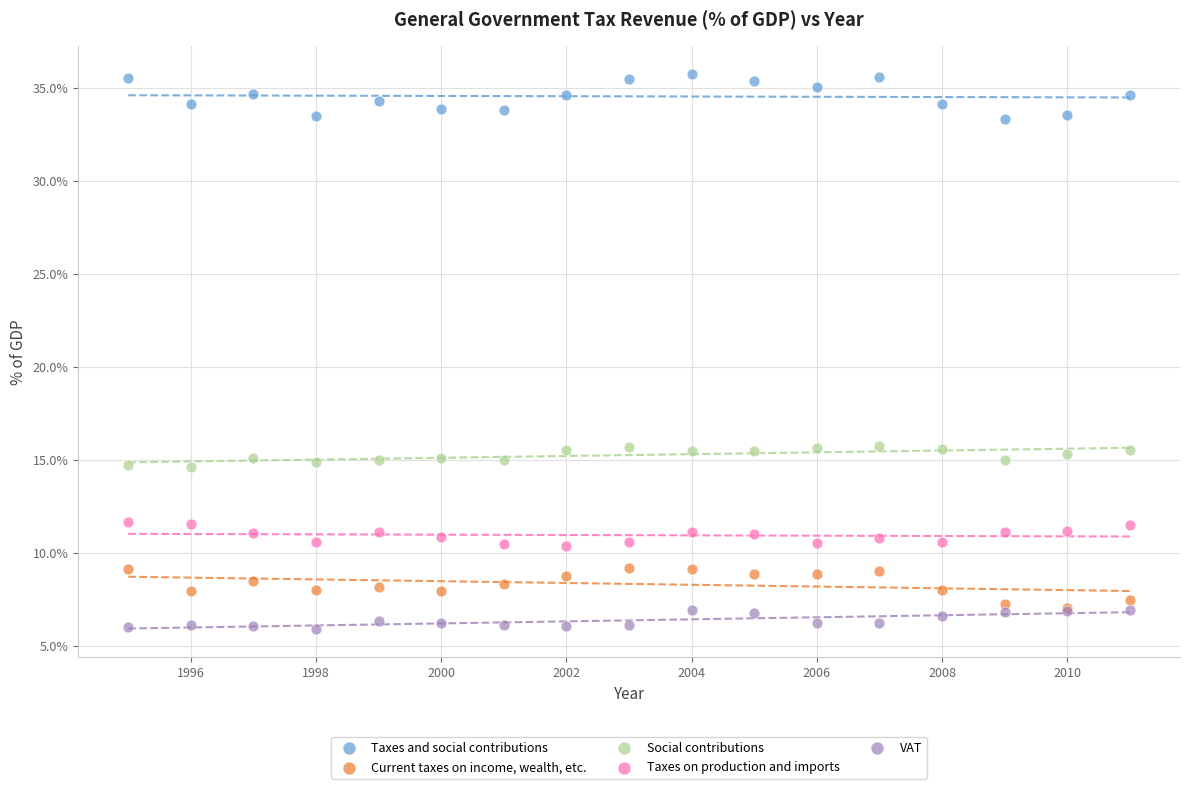

Which series contains the lowest Y value?

VAT